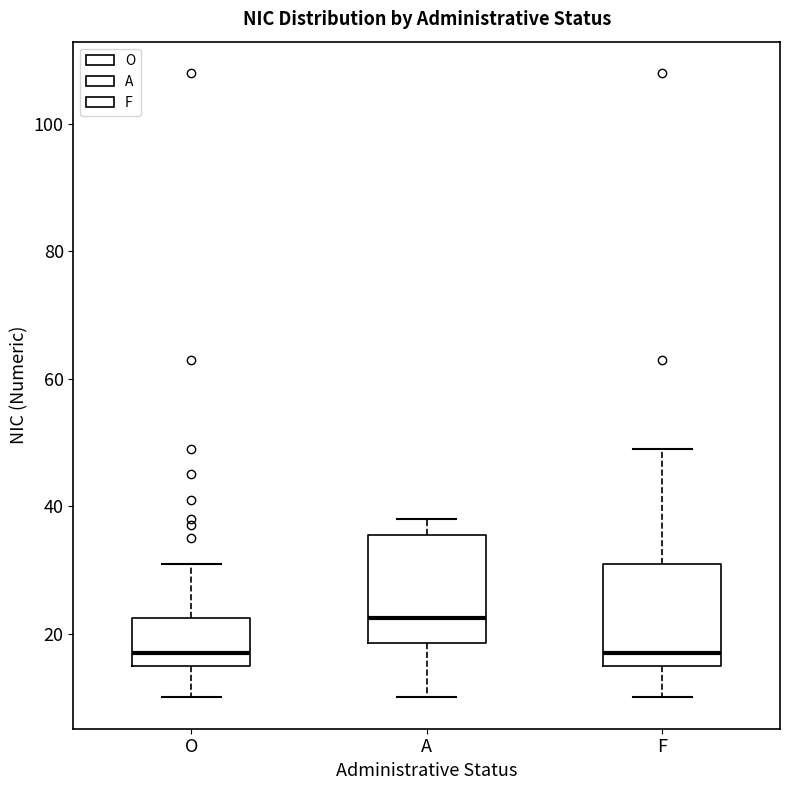

Where is the lower edge of the box for O on the y-axis? The values are not printed on the chart, so give them approximately, as read against the axis.

16